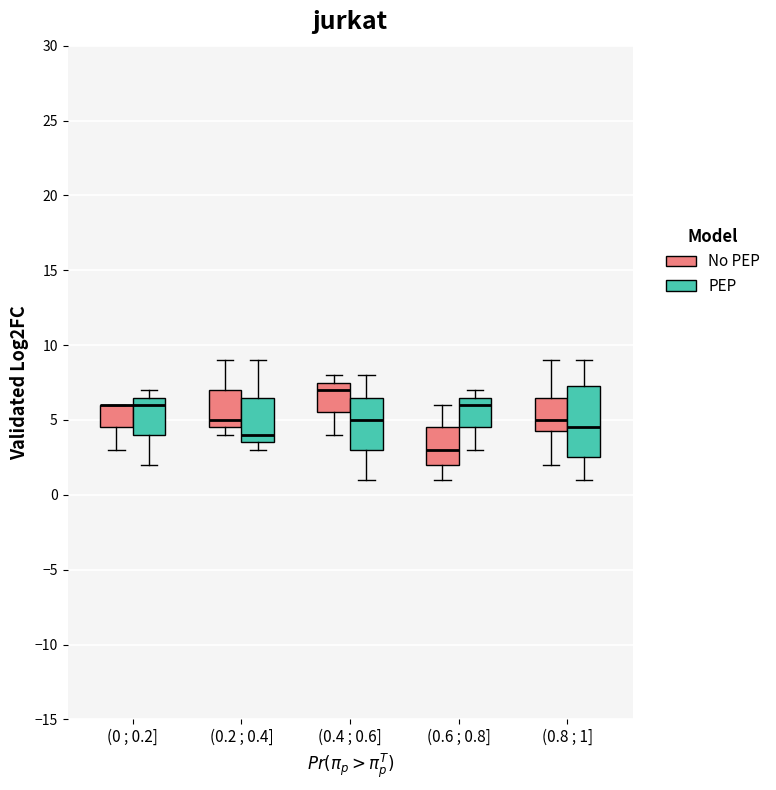

Reading left to right, read every box against the y-axis: the position of its median line, the range the box covers, and the ends of its whiskers. The values are not printed on the chart, so give them approximately, as read against the axis.

(0 ; 0.2] (No PEP): median 6.0 (drawn on the box's upper edge), box 4.5 to 6.0, whiskers 3.0 to 6.0
(0 ; 0.2] (PEP): median 6.0, box 4.0 to 6.5, whiskers 2.0 to 7.0
(0.2 ; 0.4] (No PEP): median 5.0, box 4.5 to 7.0, whiskers 4.0 to 9.0
(0.2 ; 0.4] (PEP): median 4.0, box 3.5 to 6.5, whiskers 3.0 to 9.0
(0.4 ; 0.6] (No PEP): median 7.0, box 5.5 to 7.5, whiskers 4.0 to 8.0
(0.4 ; 0.6] (PEP): median 5.0, box 3.0 to 6.5, whiskers 1.0 to 8.0
(0.6 ; 0.8] (No PEP): median 3.0, box 2.0 to 4.5, whiskers 1.0 to 6.0
(0.6 ; 0.8] (PEP): median 6.0, box 4.5 to 6.5, whiskers 3.0 to 7.0
(0.8 ; 1] (No PEP): median 5.0, box 4.5 to 6.5, whiskers 2.0 to 9.0
(0.8 ; 1] (PEP): median 4.5, box 2.5 to 7.5, whiskers 1.0 to 9.0